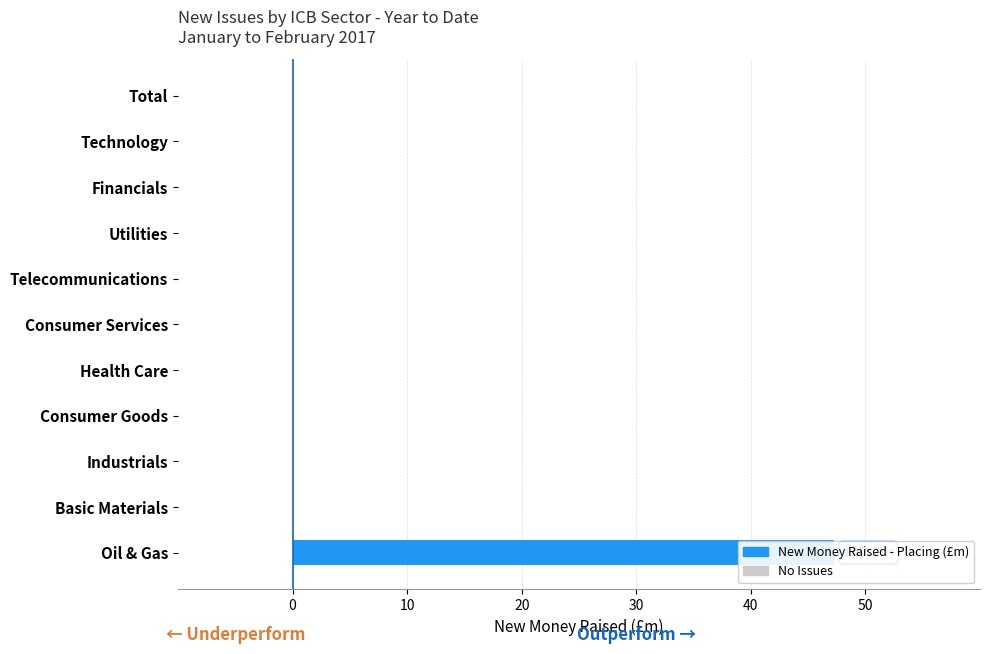

What is the difference between the maximum and minimum values?

47.2